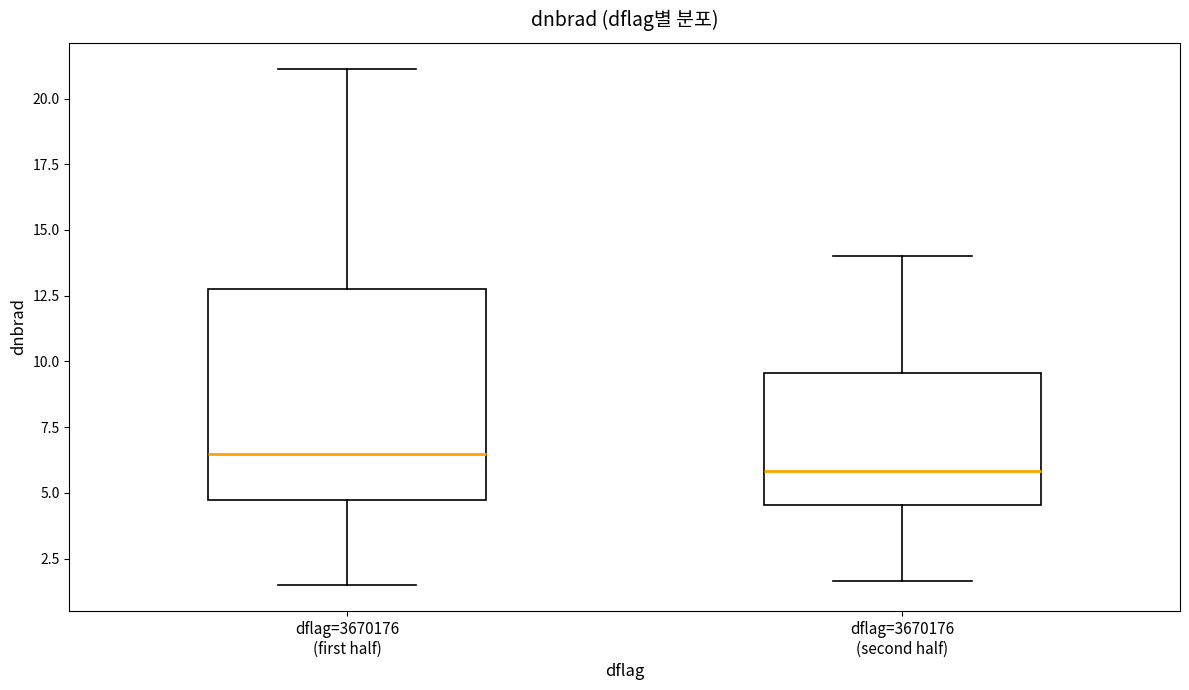

Which box's median line is the lowest?

dflag=3670176 (second half)